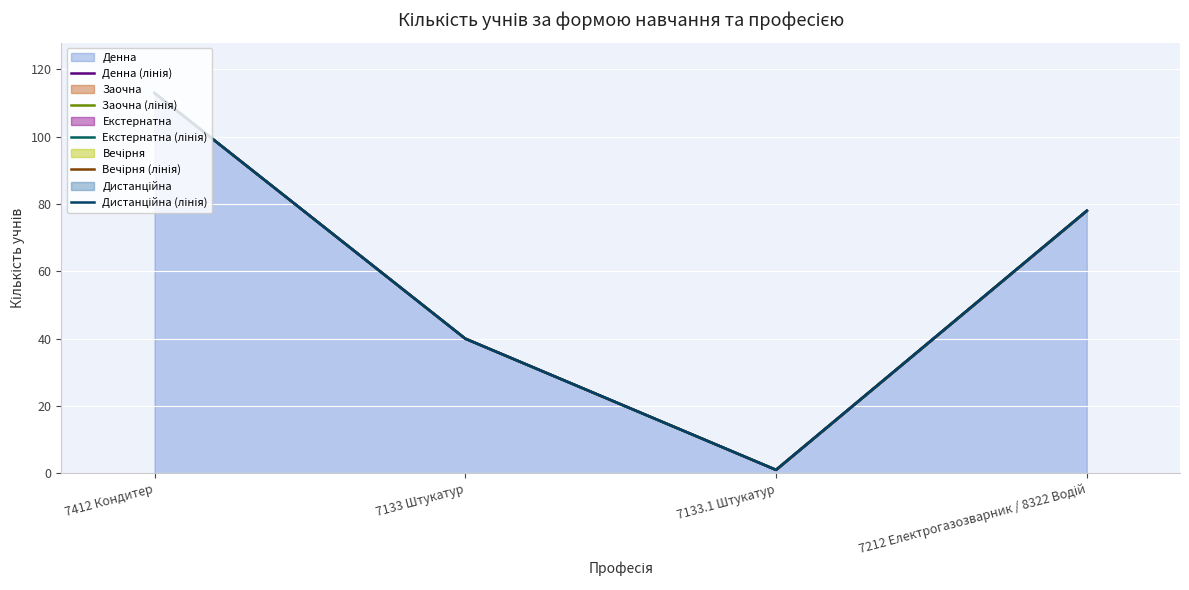

At which category does Дистанційна (лінія) reach its first local valley?

7133.1 Штукатур